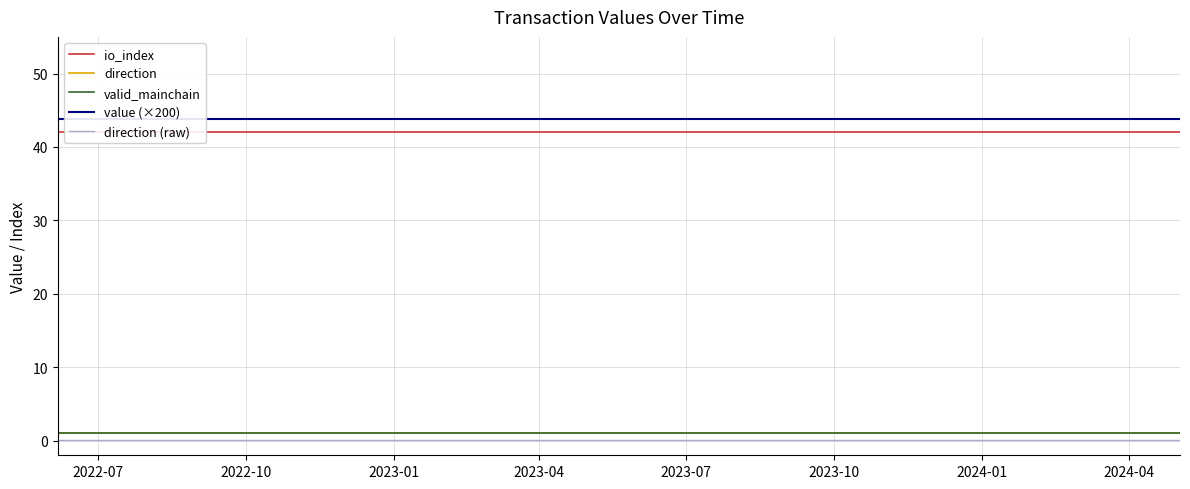

The value of direction at 2023-10 is 1.6. True or false?

False